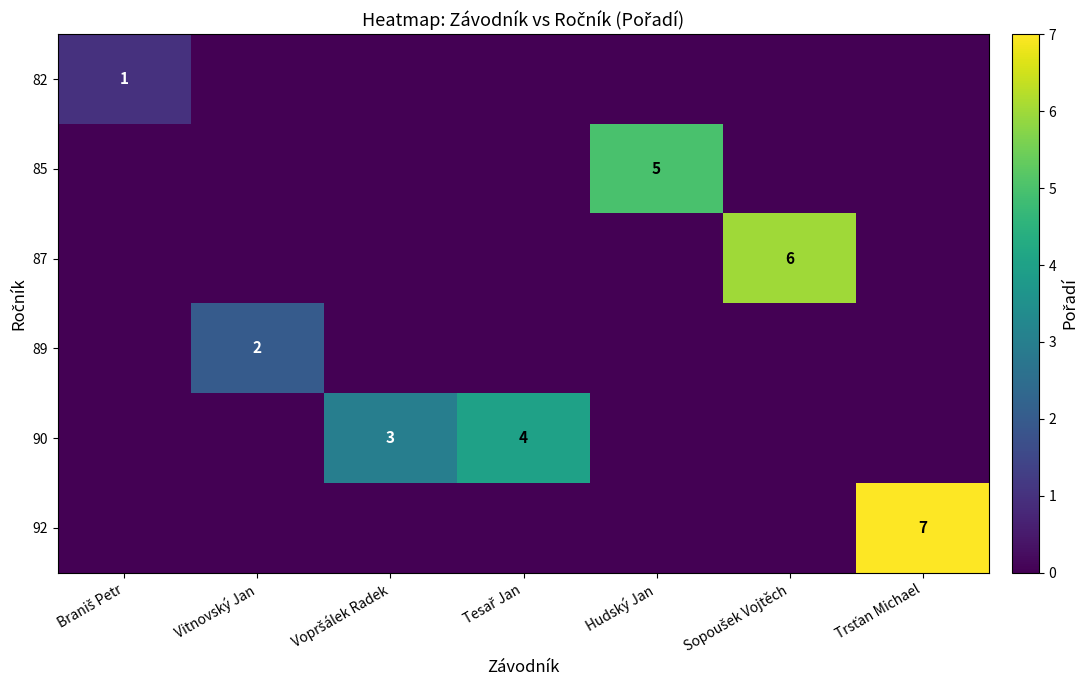

At which category does the chart reach its peak across all series?

Trsťan Michael